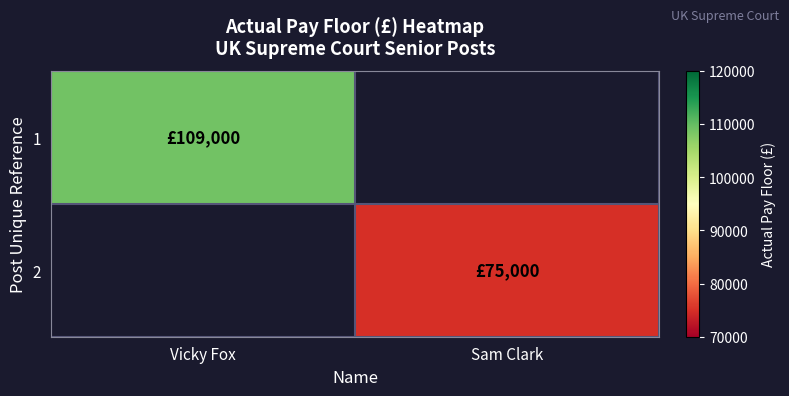

At Vicky Fox, list the series in order from largest to smallest.

1, 2